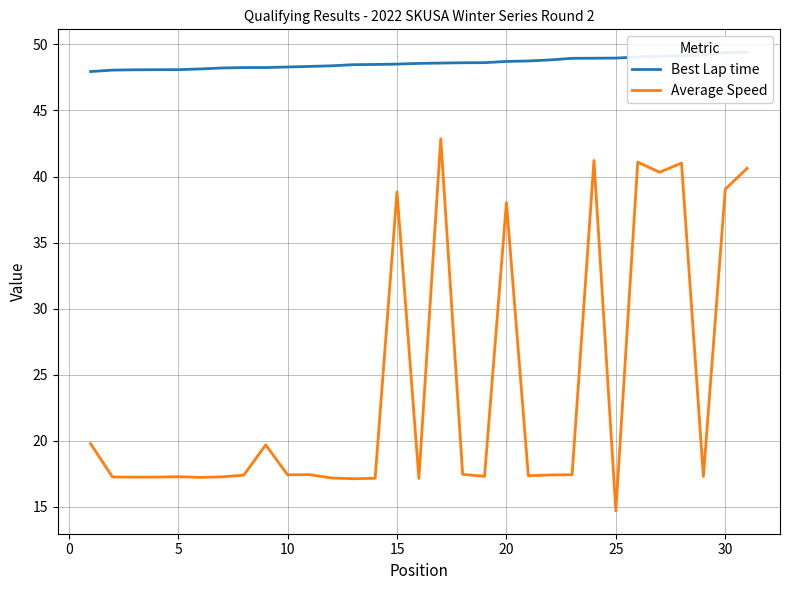

Which category has the lowest value in the Average Speed series?

25